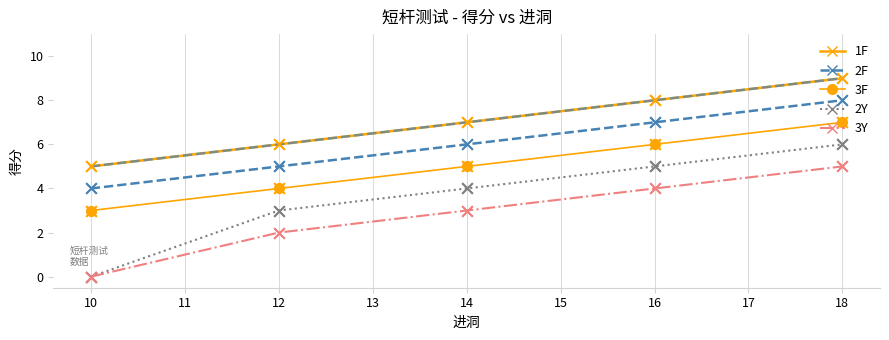

Is the value of 2Y at 18 greater than the value of 2F at 16?

No